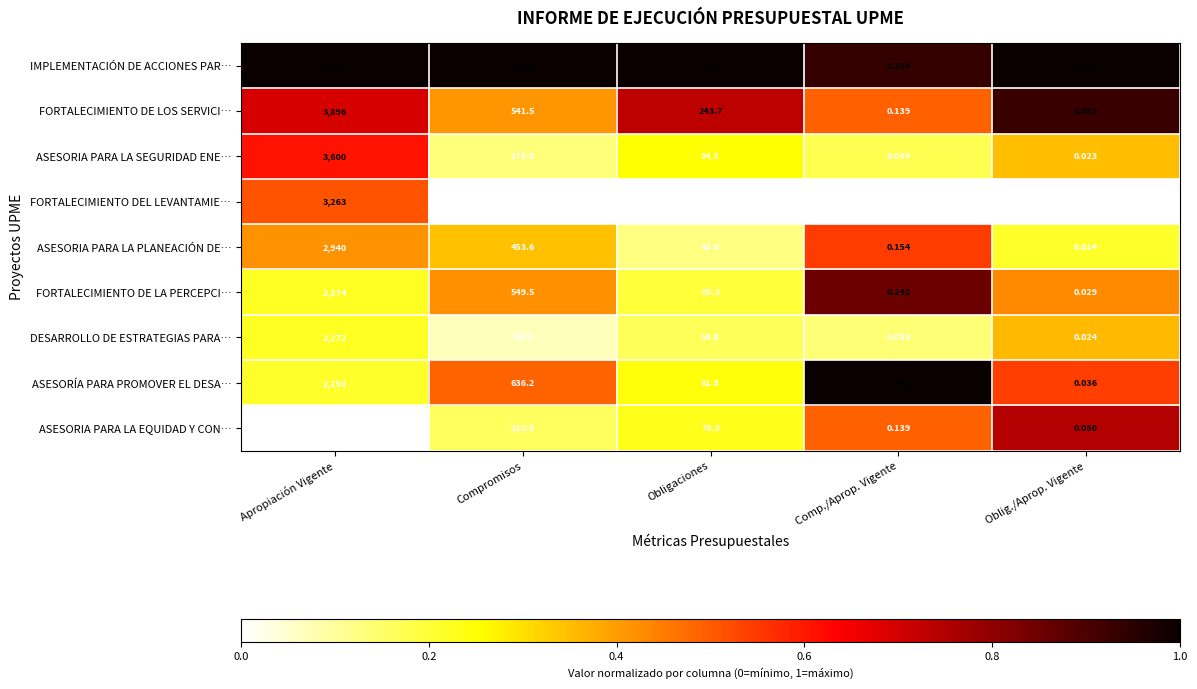

Rank the series by their maximum value, from lowest to highest.

ASESORIA PARA LA EQUIDAD Y CON…, ASESORÍA PARA PROMOVER EL DESA…, DESARROLLO DE ESTRATEGIAS PARA…, FORTALECIMIENTO DE LA PERCEPCI…, ASESORIA PARA LA PLANEACIÓN DE…, FORTALECIMIENTO DEL LEVANTAMIE…, ASESORIA PARA LA SEGURIDAD ENE…, FORTALECIMIENTO DE LOS SERVICI…, IMPLEMENTACIÓN DE ACCIONES PAR…